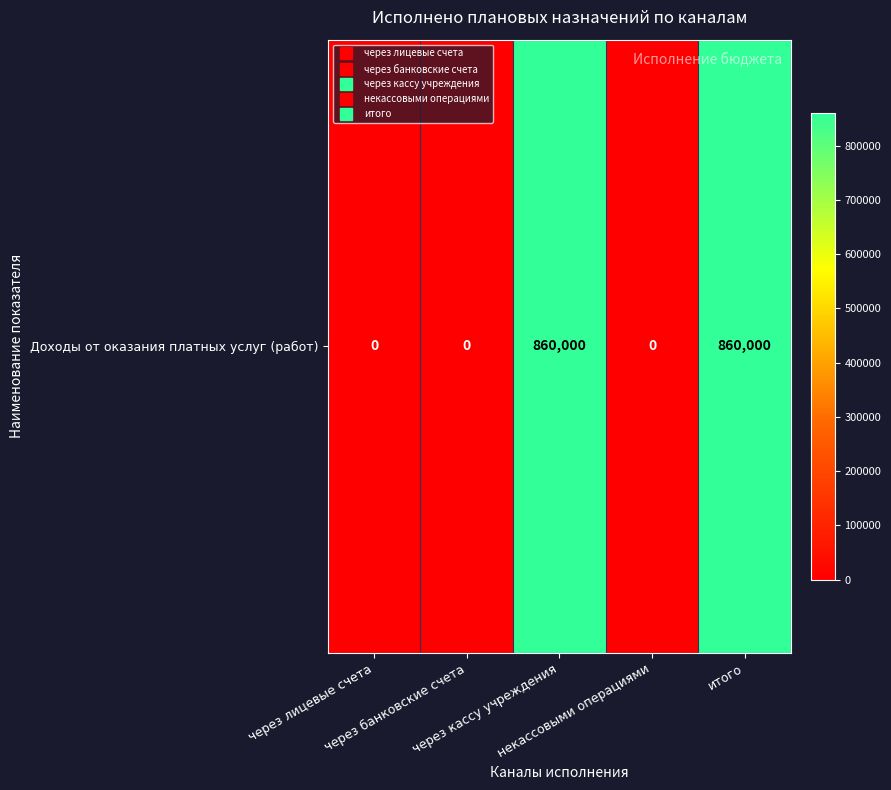

Which has a higher value, некассовыми операциями or через кассу учреждения?

через кассу учреждения